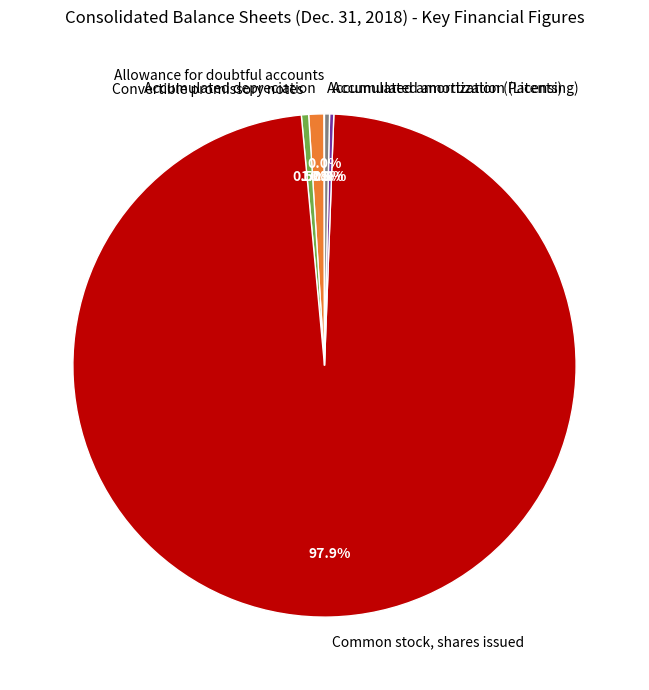

To the nearest percent, what percentage of the pie is Accumulated depreciation?

1%